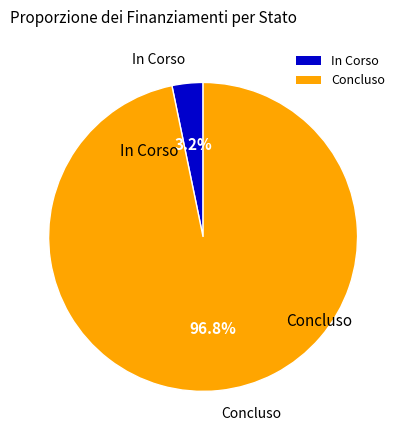

How many slices are in this pie chart?

2